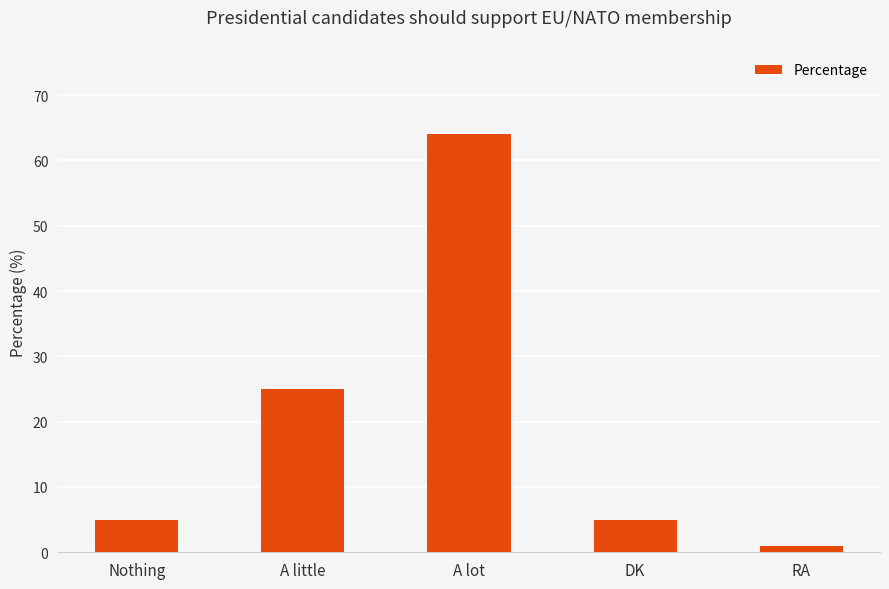

What is the approximate value at DK?

5